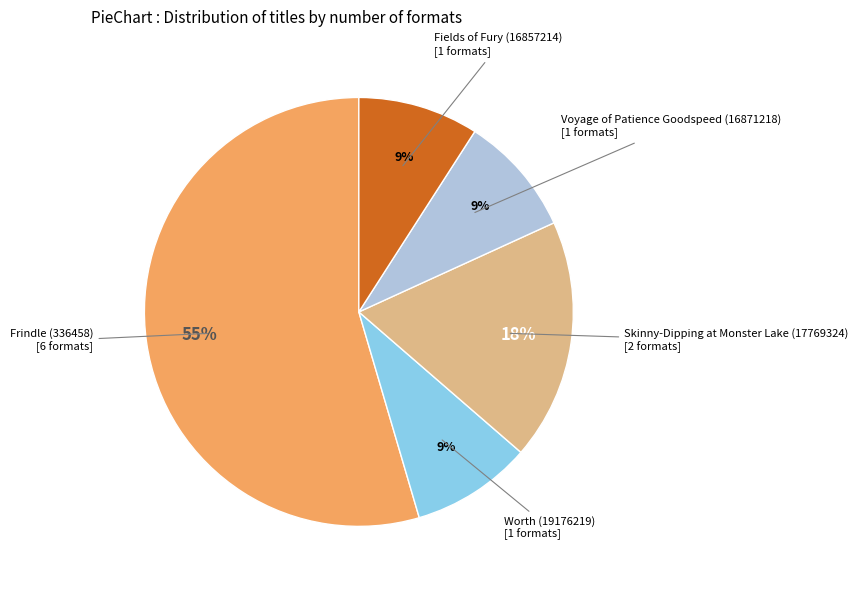

Is there a majority slice in this chart?

Yes